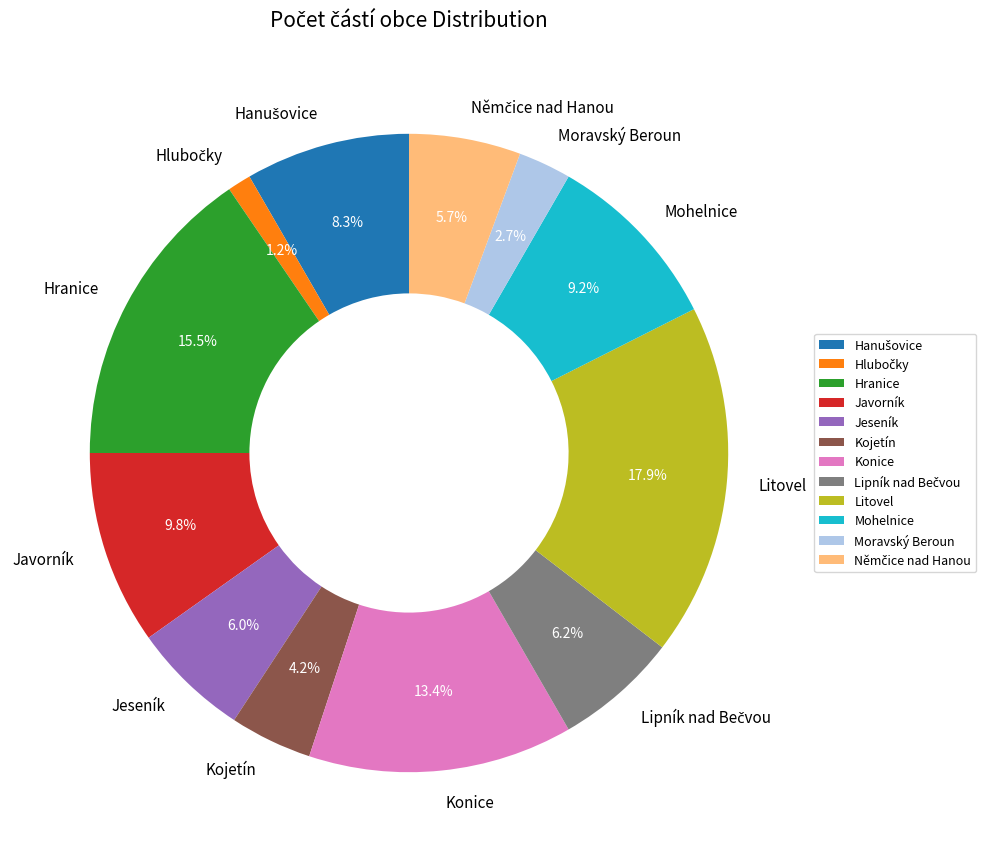

How many slices are in this pie chart?

12